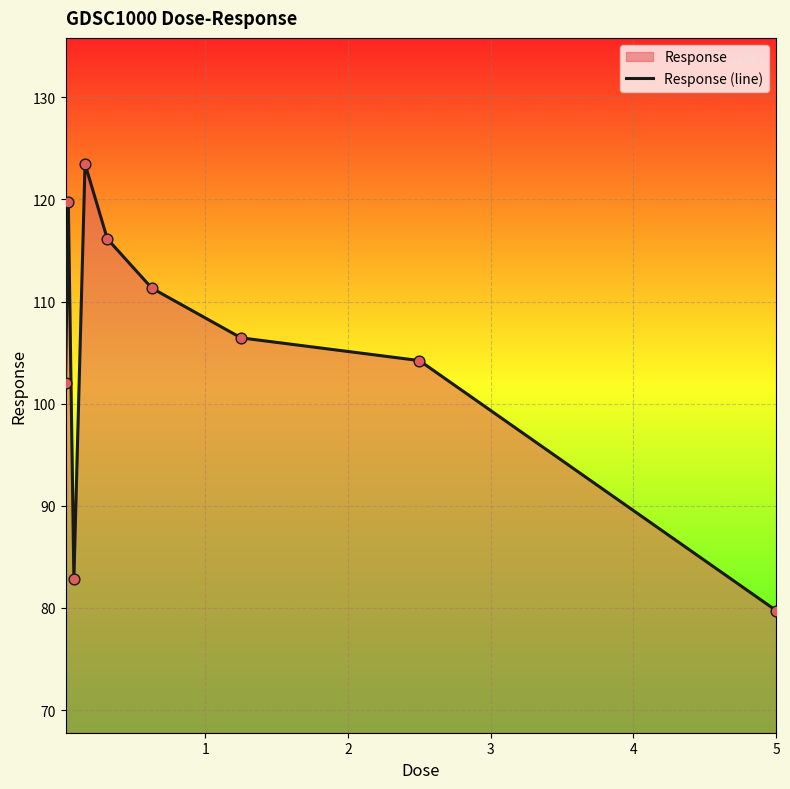

What is the difference between the maximum and minimum values?

43.7